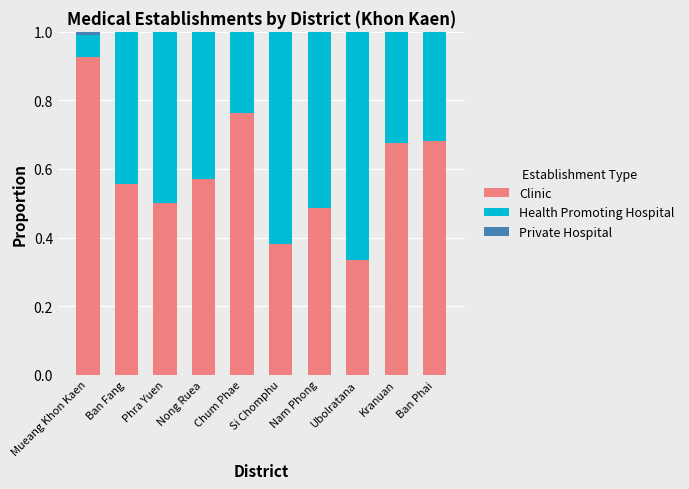

Does the chart contain stacked bars?

Yes